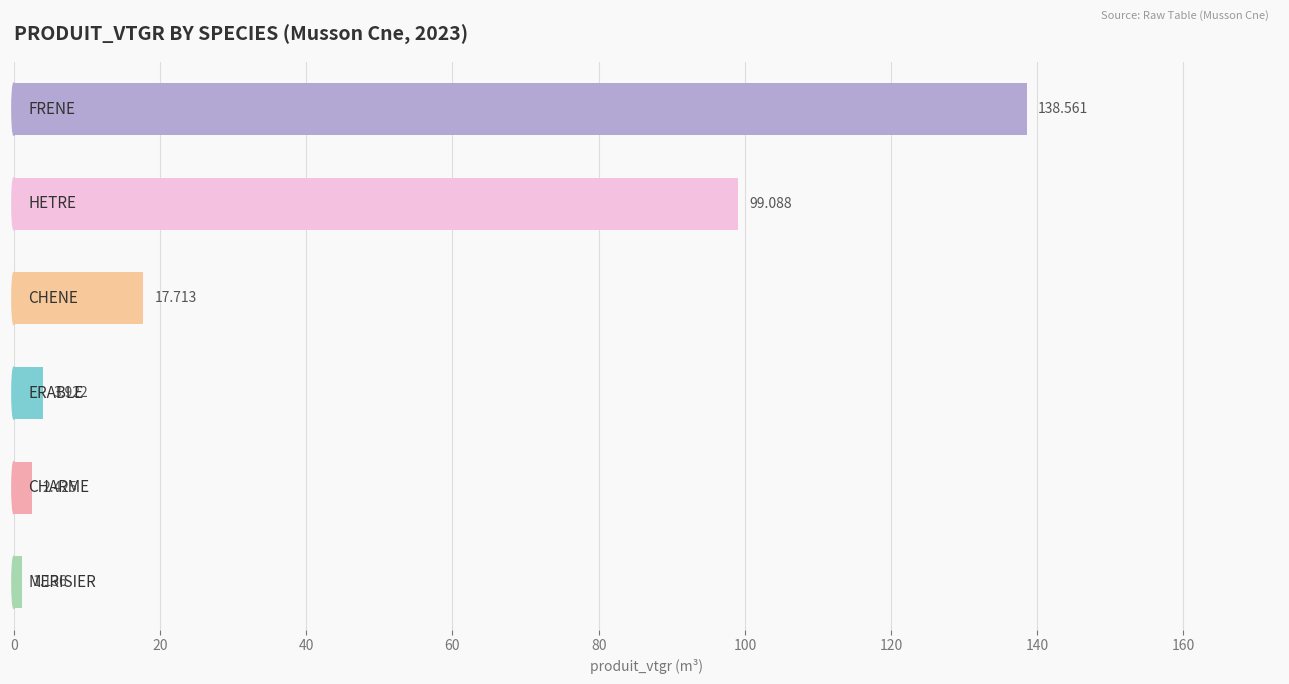

How many distinct data groups are displayed?

1